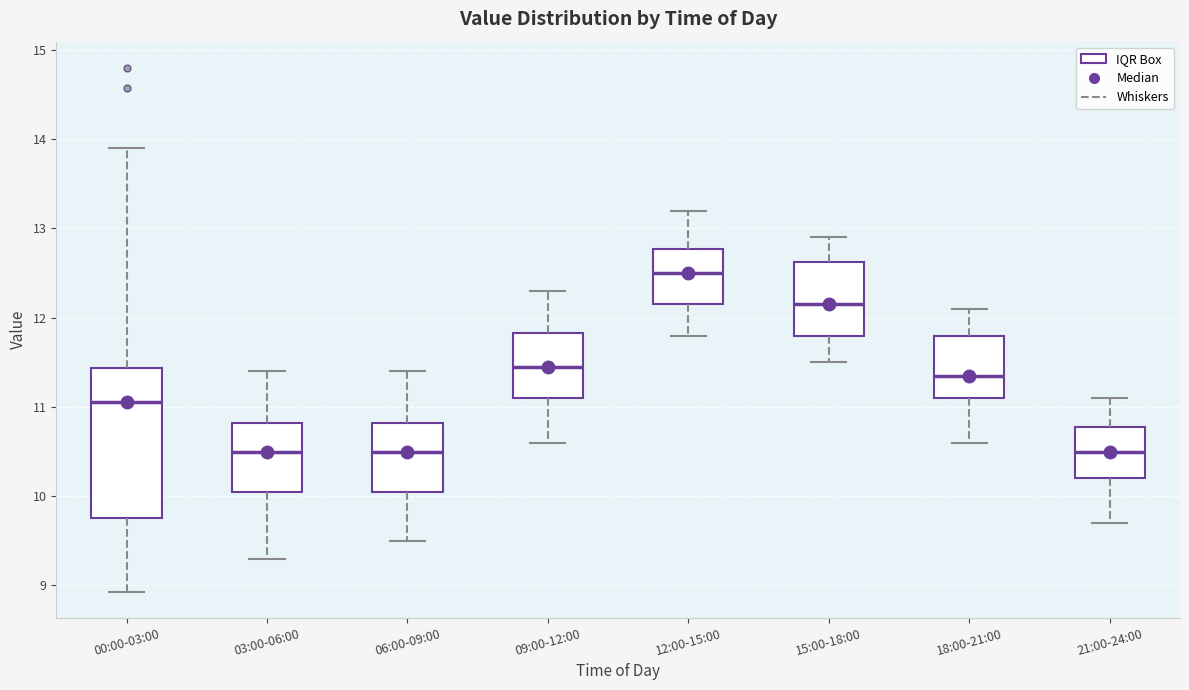

Comparing the boxes themselves (not the whiskers), which one is the tallest?

00:00-03:00